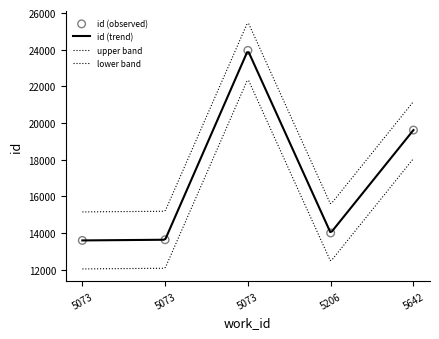

What is the ratio of the value at 5642 to the value at 5073?

1.4